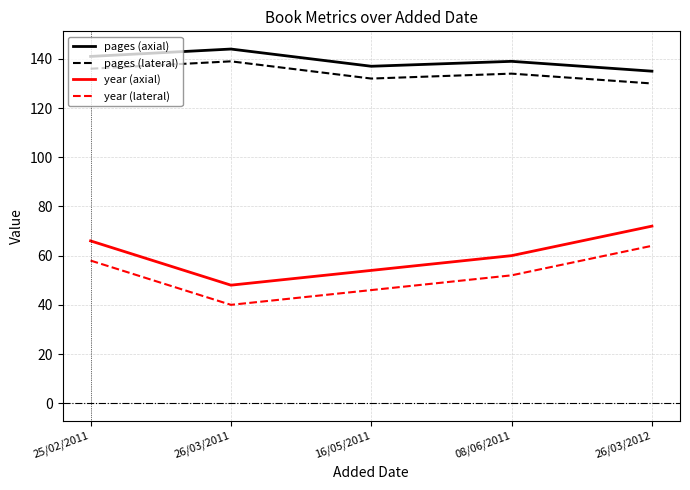

What is the difference between the highest and lowest values at 26/03/2011?

104